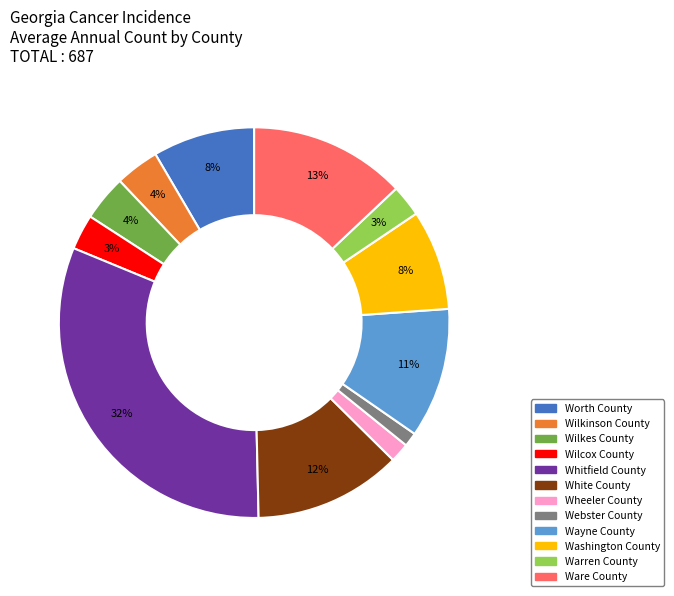

The Wayne County slice represents 20% of the pie. True or false?

False